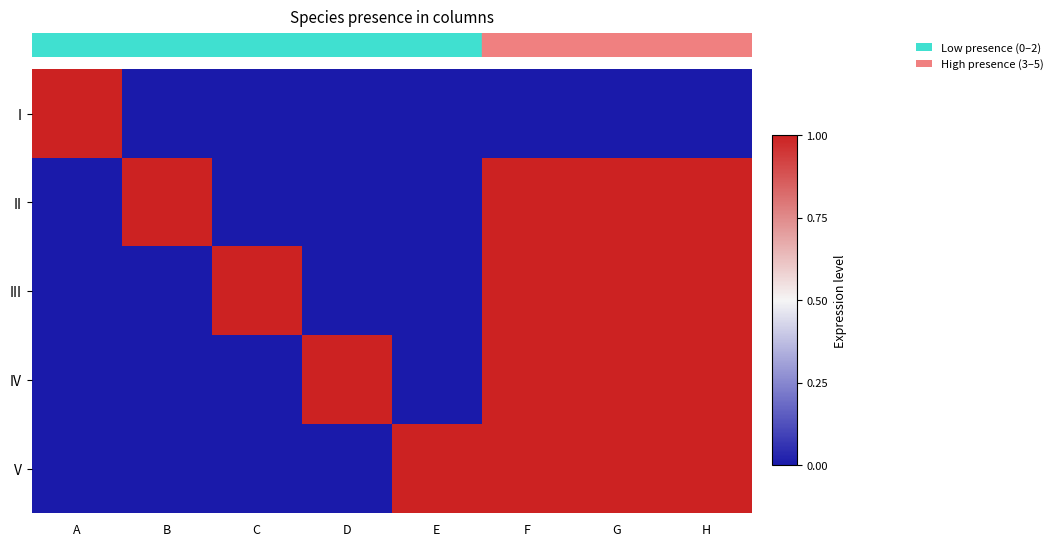

Which label corresponds to the largest value in the chart?

A